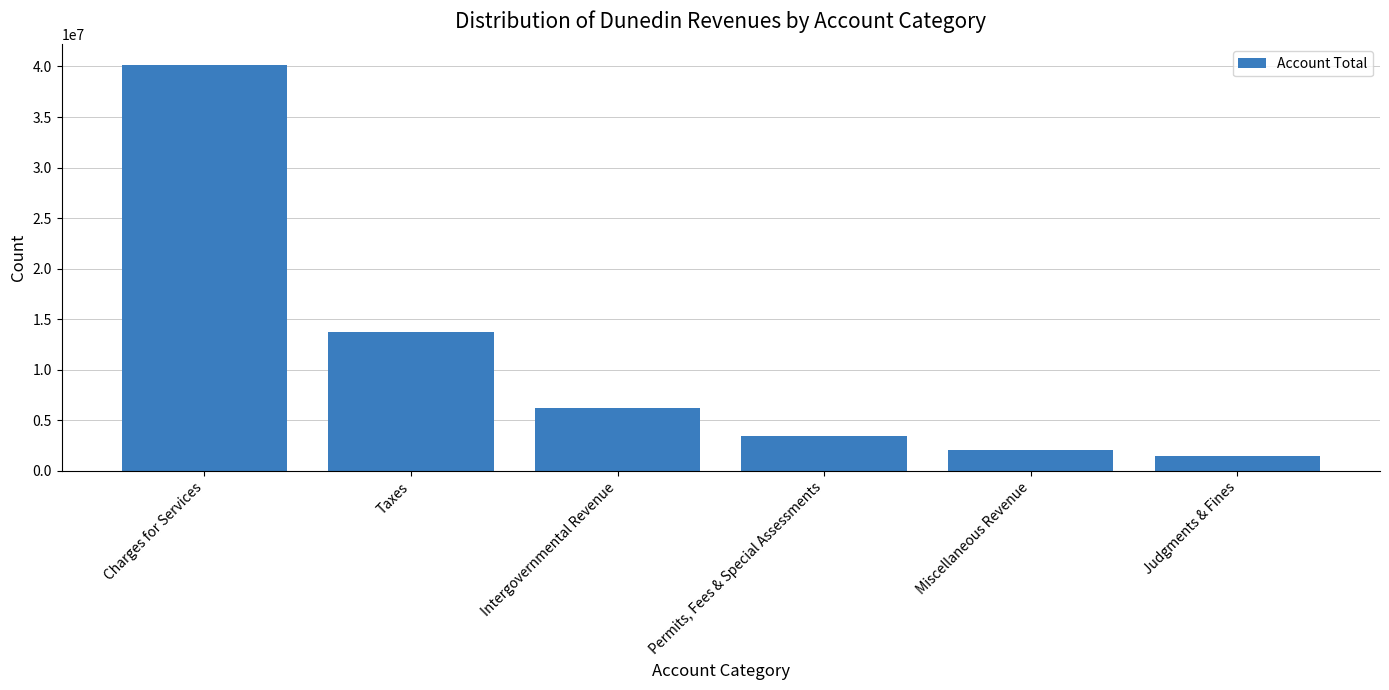

Does the chart contain any negative values?

No